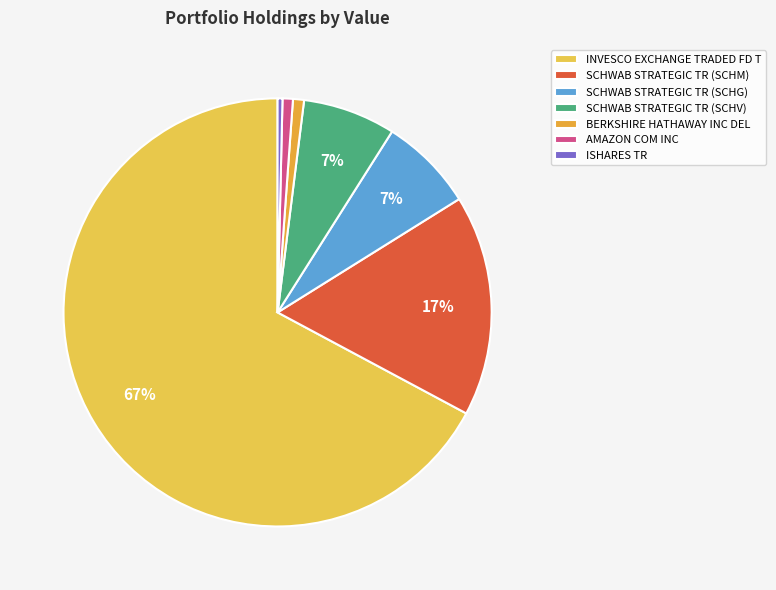

To the nearest percent, what is the difference between the BERKSHIRE HATHAWAY INC DEL and SCHWAB STRATEGIC TR (SCHM) slice percentages?

16%